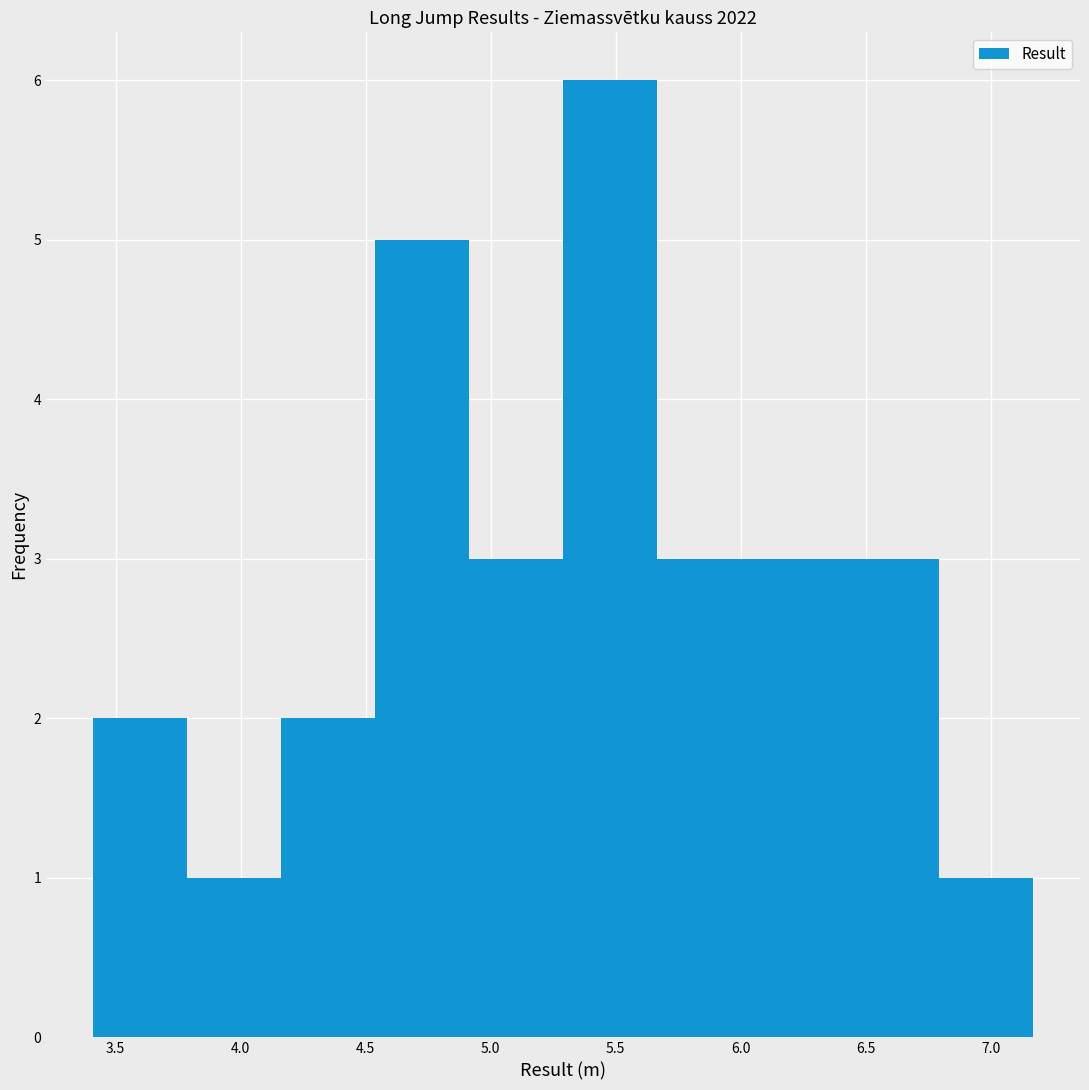

Reading left to right, transcribe this chart: for each bar, give the range it covers on the x-axis and its height. Neither the bar edges nor the heights are printed on the chart, so give them approximately, as read against the axes.

3.40 to 3.80: 2
3.80 to 4.15: 1
4.15 to 4.55: 2
4.55 to 4.90: 5
4.90 to 5.30: 3
5.30 to 5.65: 6
5.65 to 6.05: 3
6.05 to 6.40: 3
6.40 to 6.80: 3
6.80 to 7.15: 1